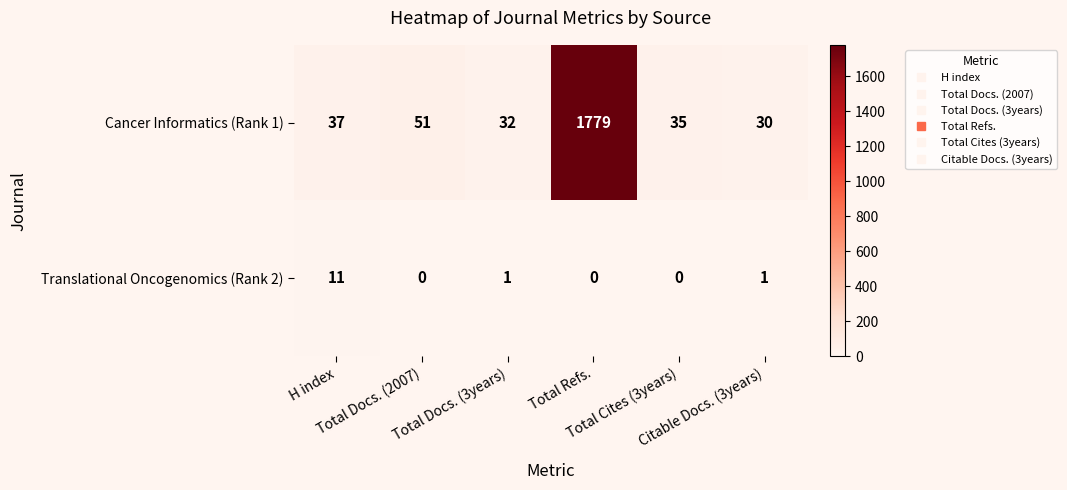

At which category is the sum across all series the highest?

Total Refs.